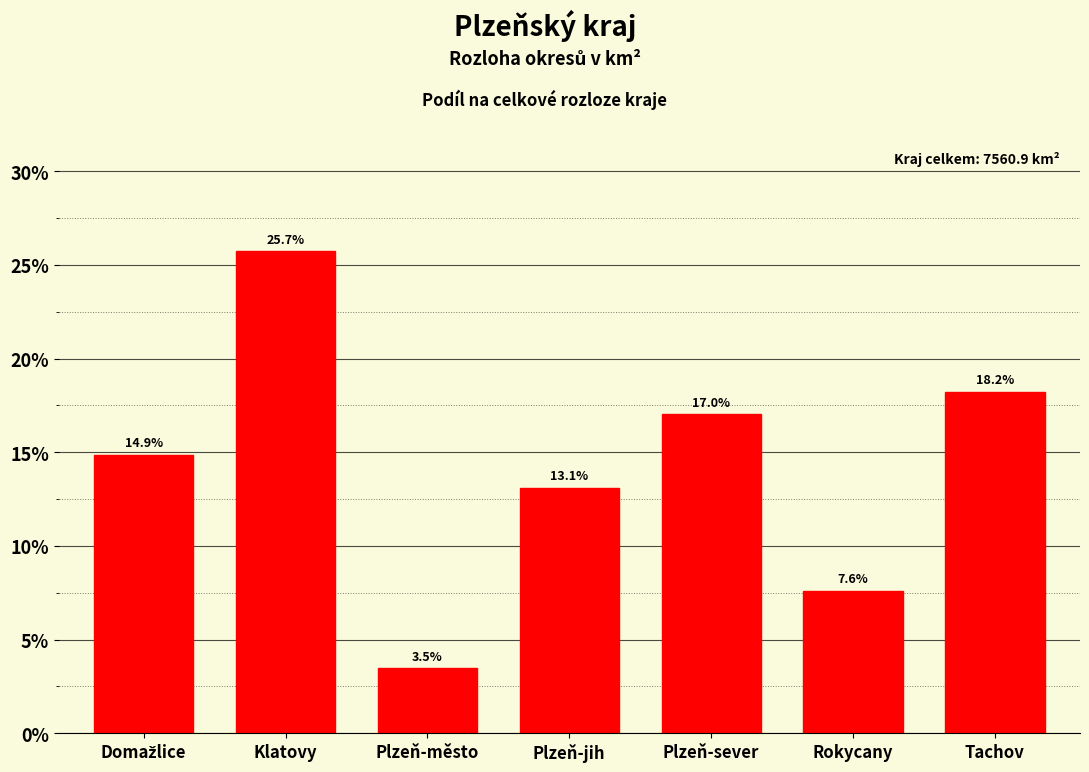

Reading left to right, transcribe all the data shown in this chart.

14.9	25.7	3.5	13.1	17.0	7.6	18.2